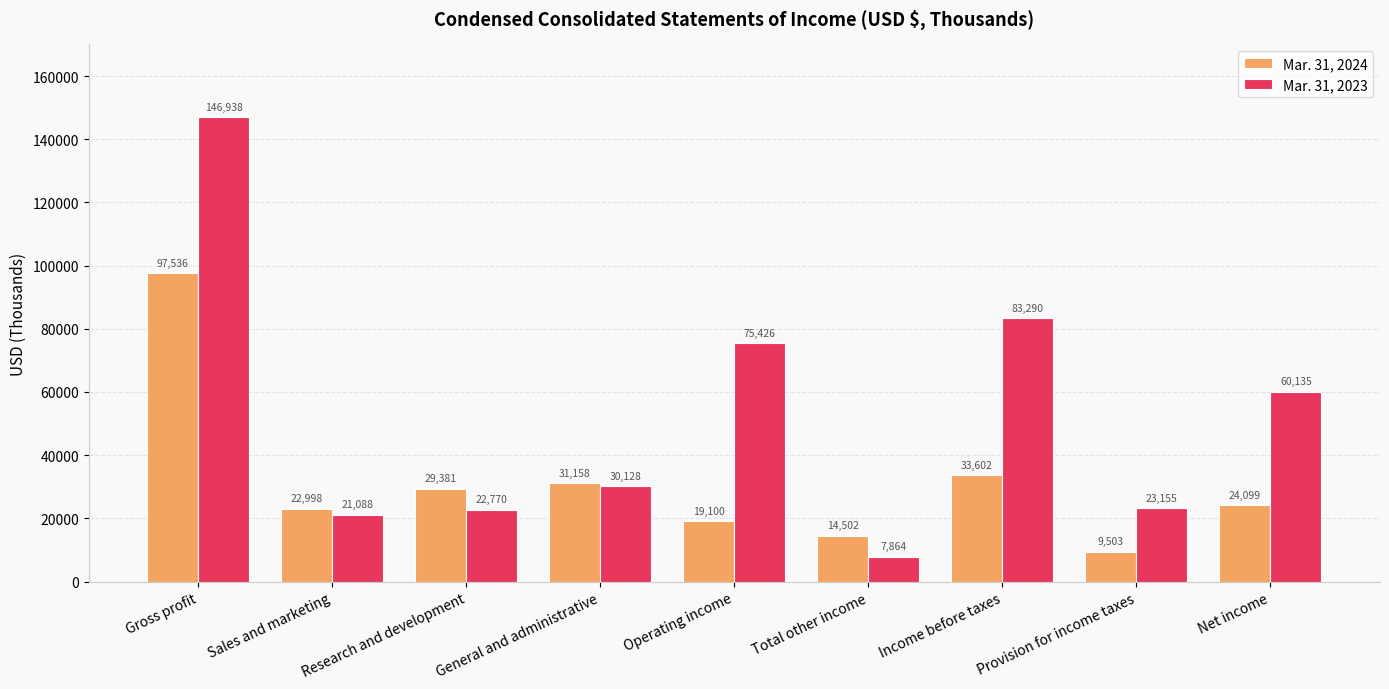

Rank the series at Operating income from highest to lowest value.

Mar. 31, 2023, Mar. 31, 2024